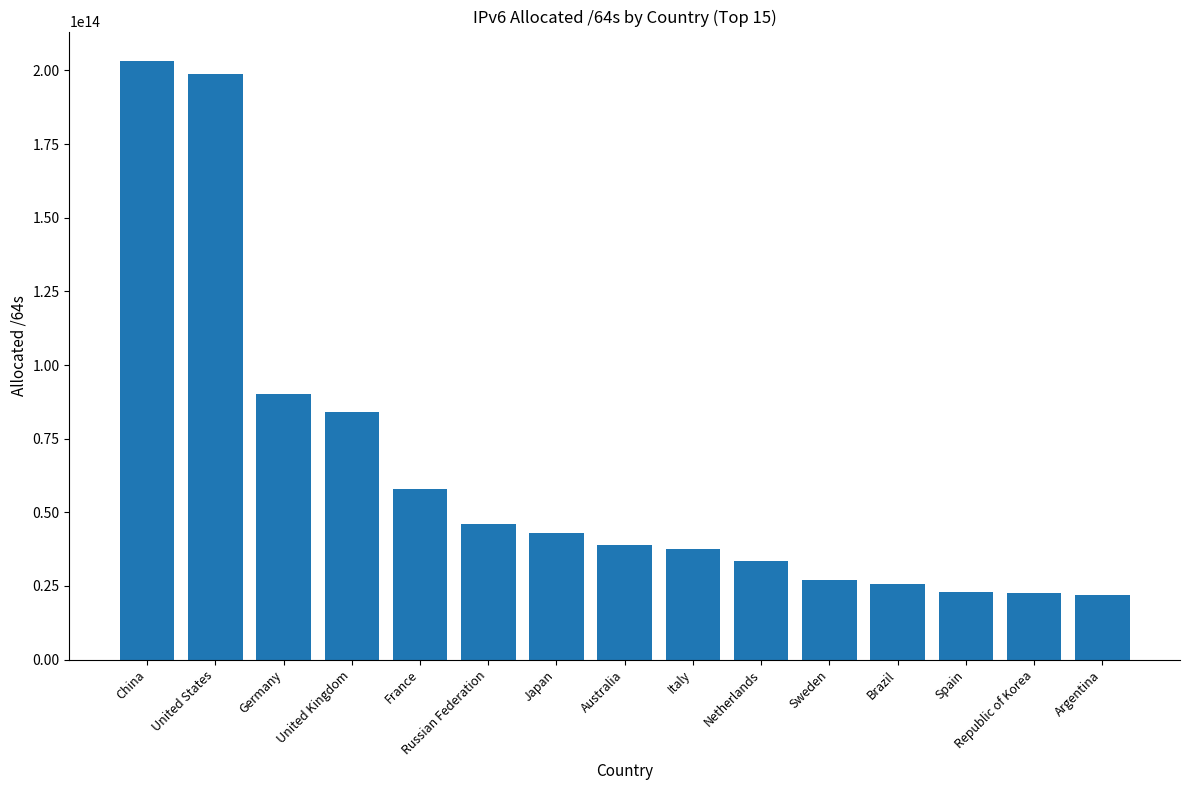

Where is the data nearest to the value 112554000744448?

Germany